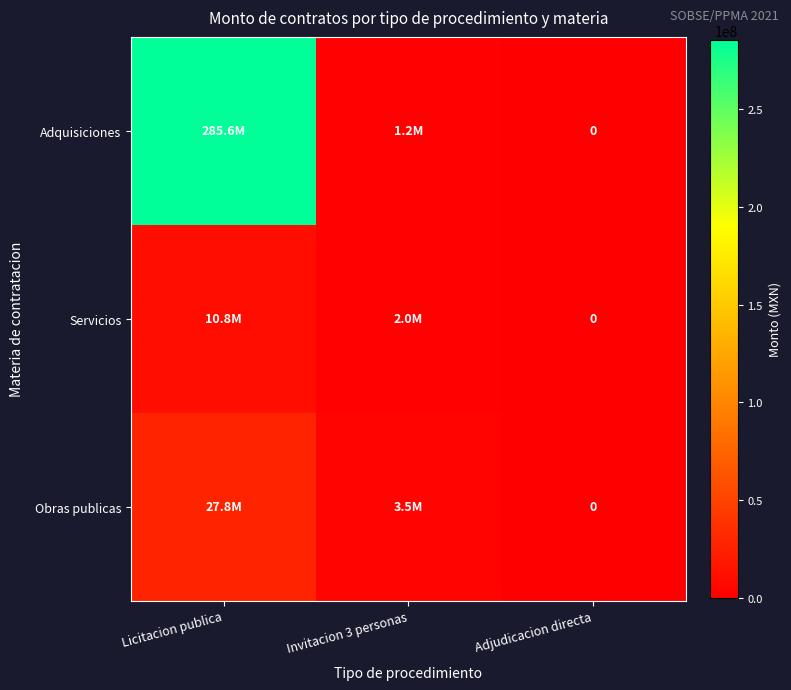

Which category has the lowest value in the Adquisiciones series?

Adjudicacion directa